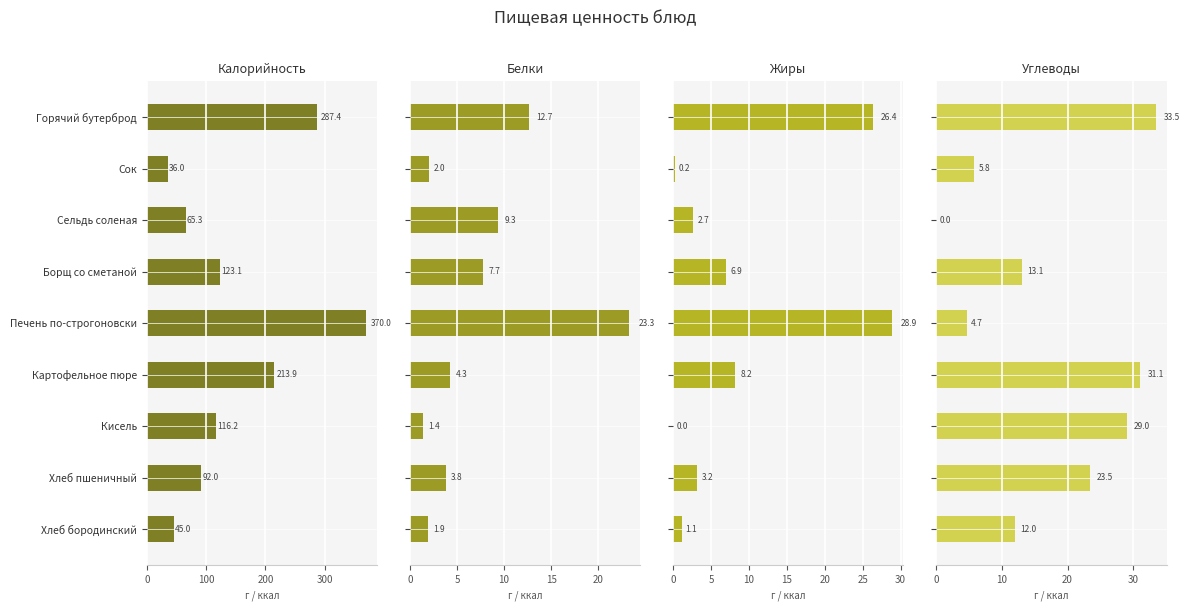

What is the difference between the maximum and minimum values in the Калорийность series?

334.0